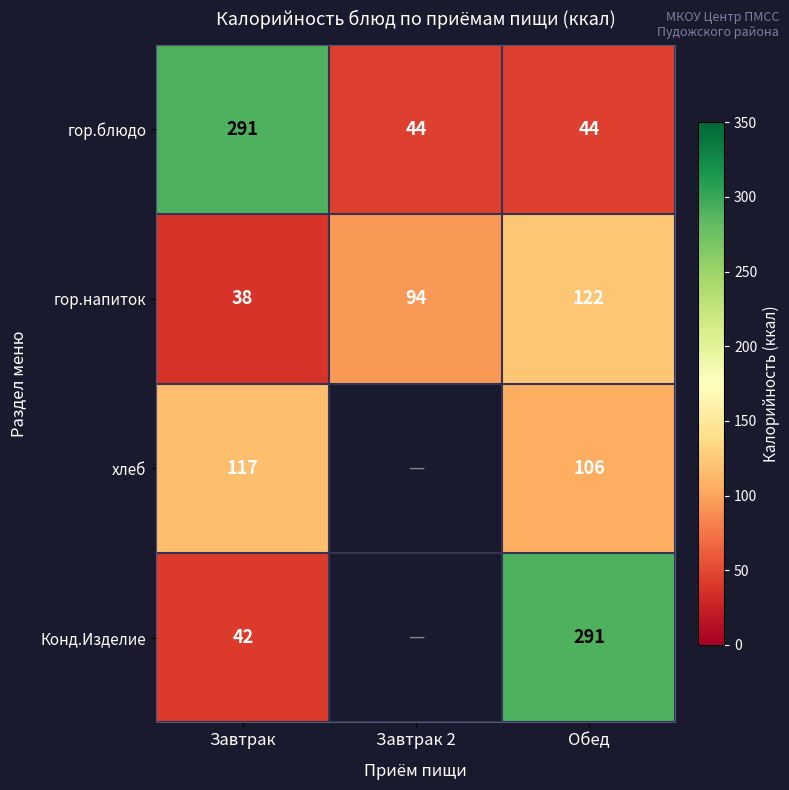

The value of гор.напиток at Завтрак is 8. True or false?

False